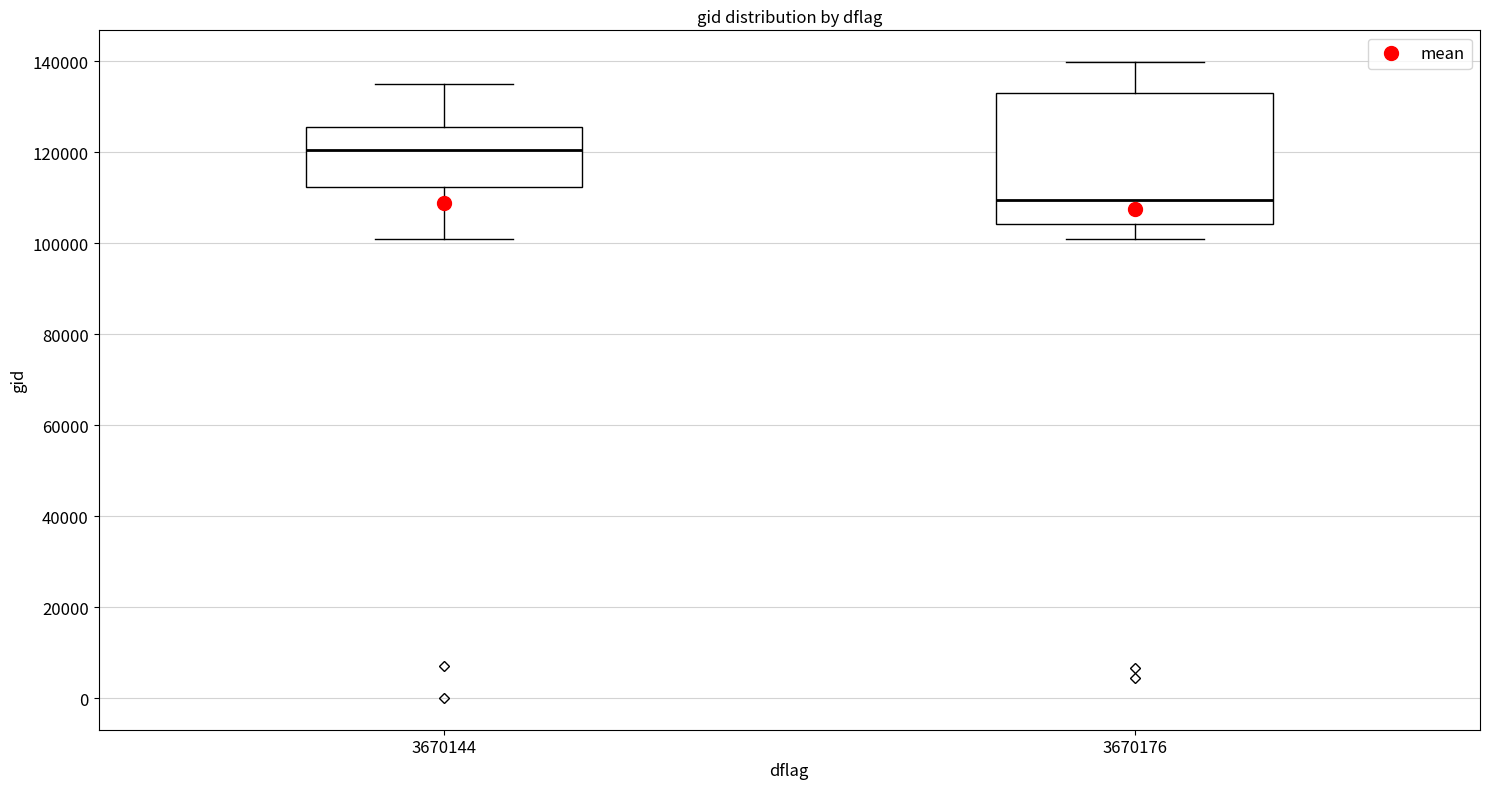

Reading left to right, transcribe this box plot: for each box, give where its median line is, the range the box spans, and where its two whiskers end, as read against the y-axis. The values are not printed on the chart, so give them approximately, as read against the axis.

3670144: median 120000, box 112000 to 126000, whiskers 102000 to 134000
3670176: median 110000, box 104000 to 132000, whiskers 100000 to 140000